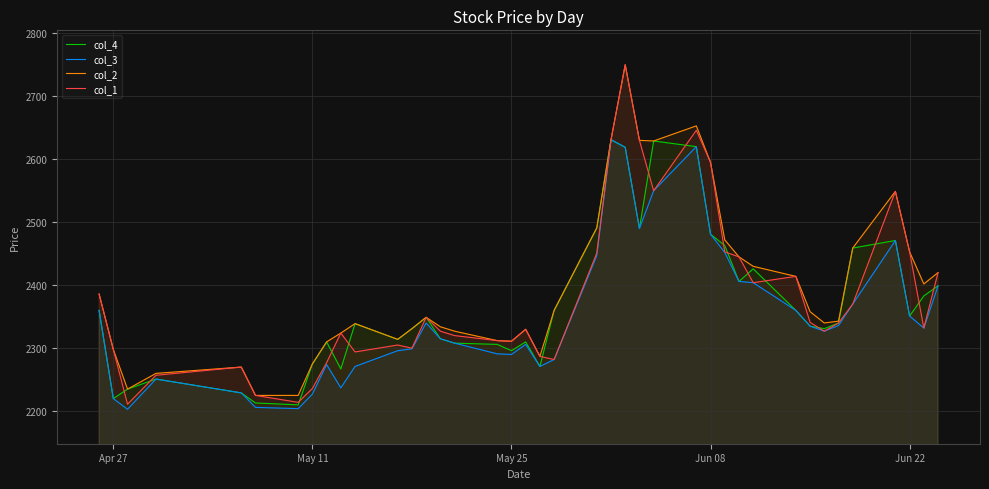

At how many categories does at least one series exceed 2621?

5